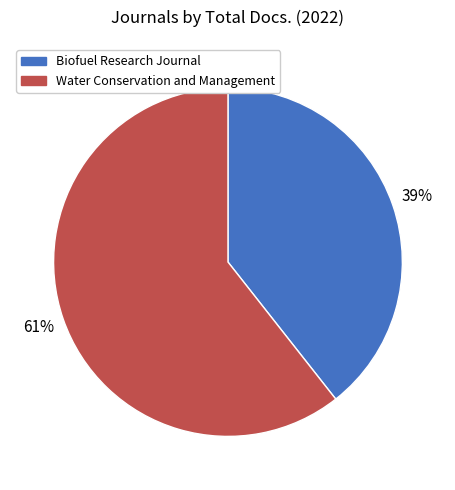

How many slices are in this pie chart?

2